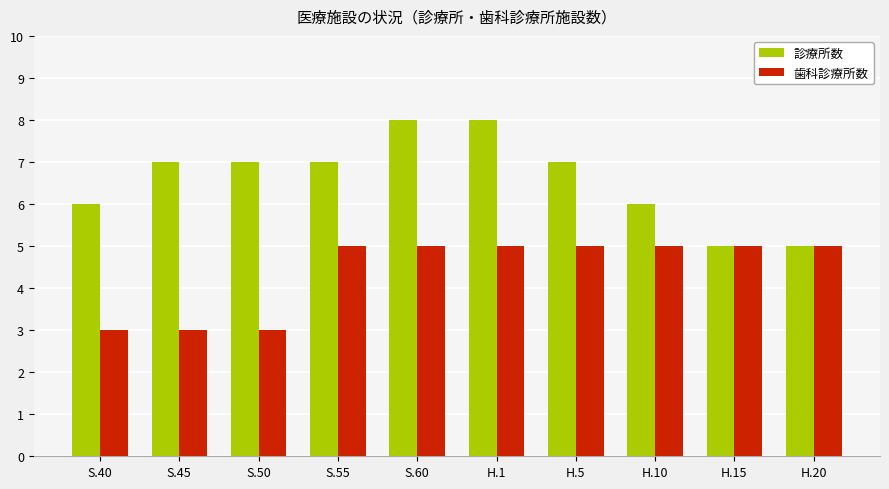

What is the label of the 6th bar from the right?

S.60